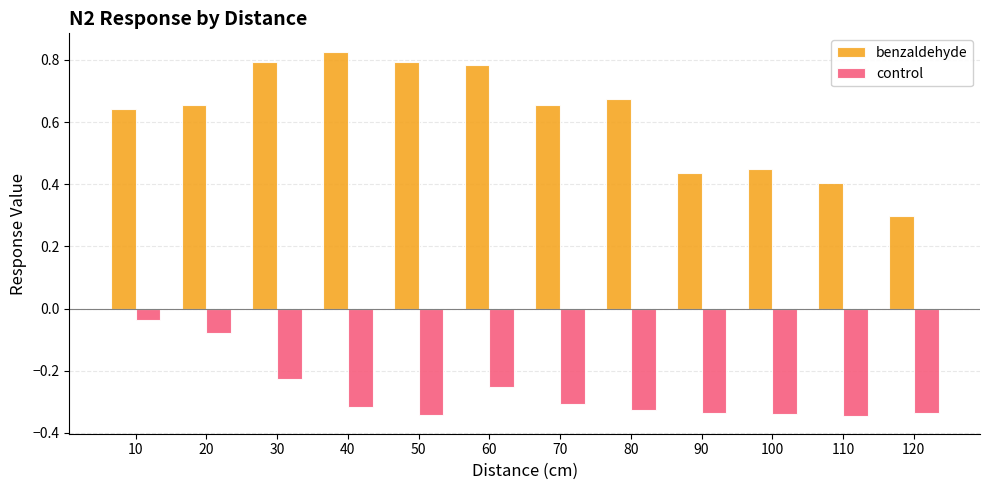

Between 40 and 90, which series saw the biggest shift?

benzaldehyde